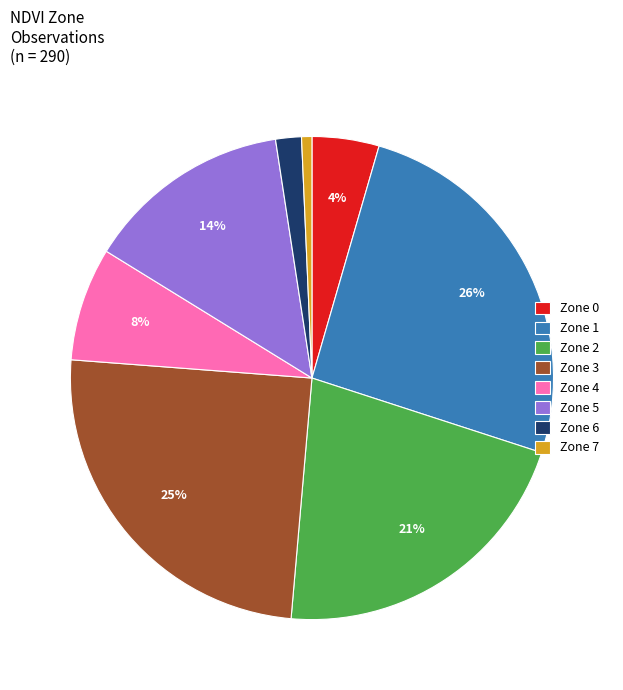

Is there any slice that represents more than half of the pie?

No